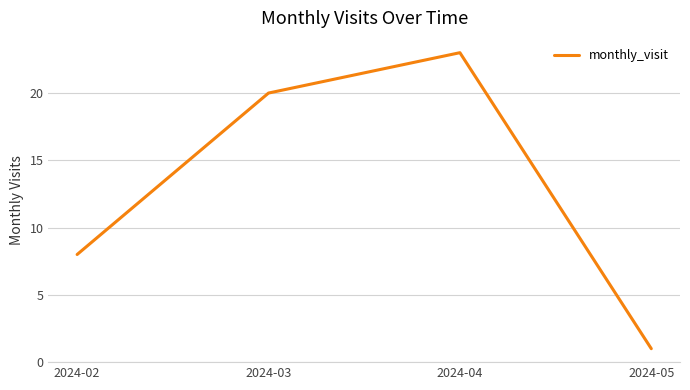

What is the greatest value displayed?

23